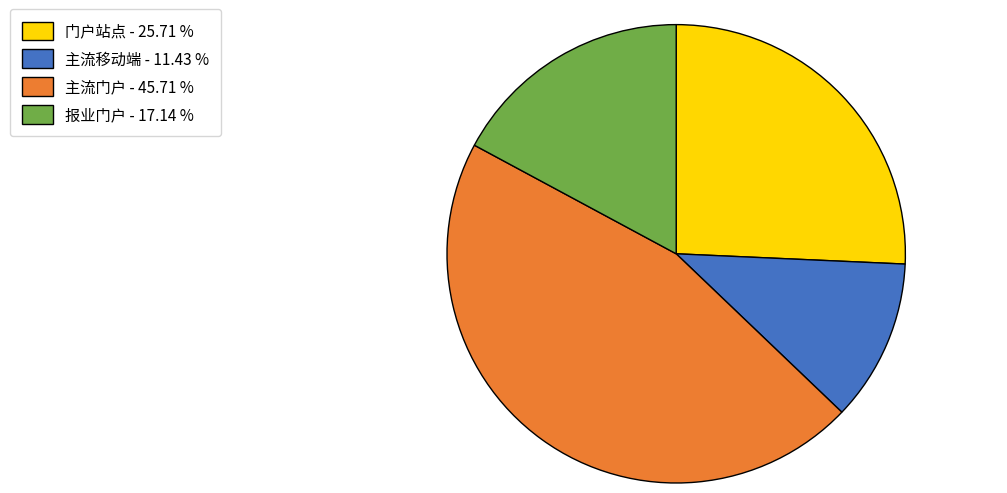

Is there any slice that represents more than half of the pie?

No